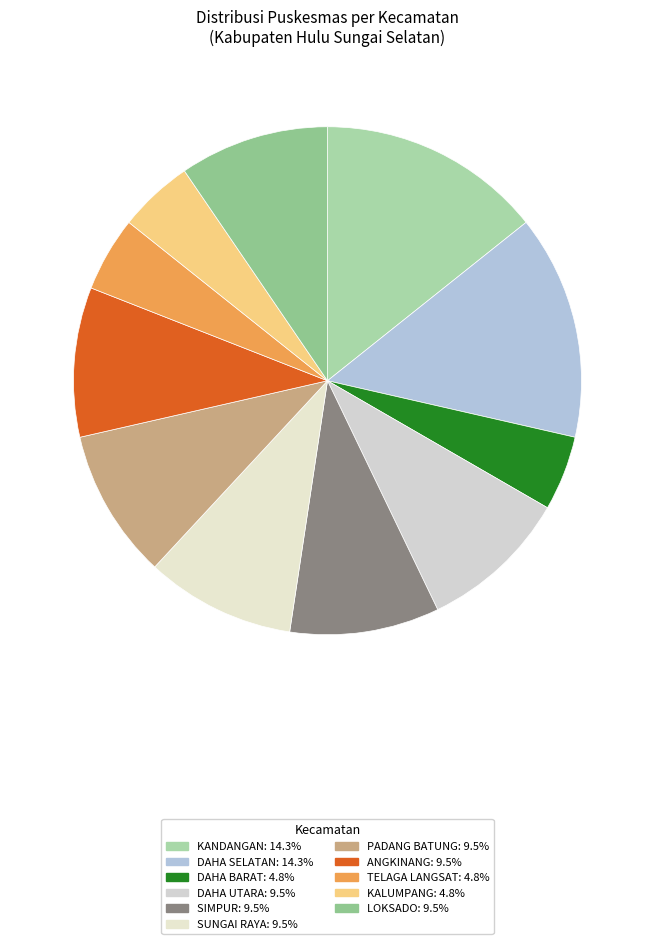

How many slices are in this pie chart?

11